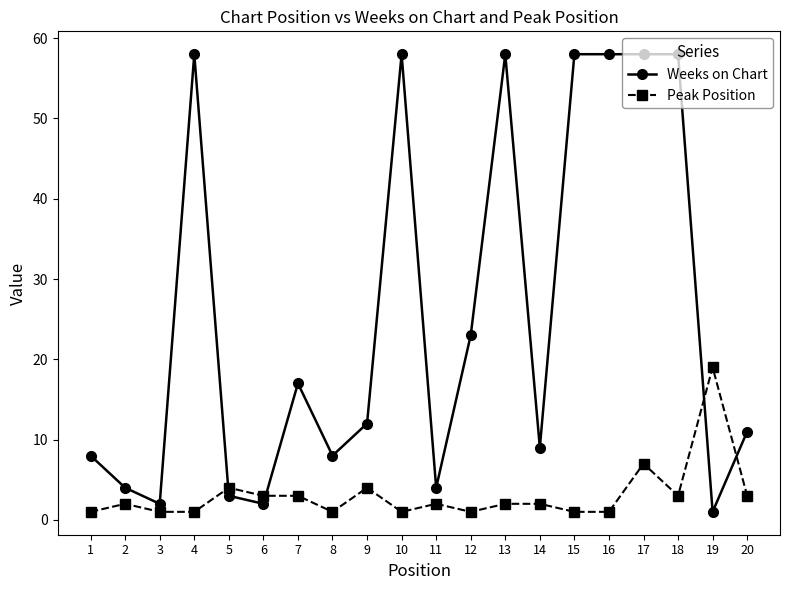

Reading right to left, list all the values displayed in this chart.

Weeks on Chart: 20=11	19=1	18=58	17=58	16=58	15=58	14=9	13=58	12=23	11=4	10=58	9=12	8=8	7=17	6=2	5=3	4=58	3=2	2=4	1=8
Peak Position: 20=3	19=19	18=3	17=7	16=1	15=1	14=2	13=2	12=1	11=2	10=1	9=4	8=1	7=3	6=3	5=4	4=1	3=1	2=2	1=1